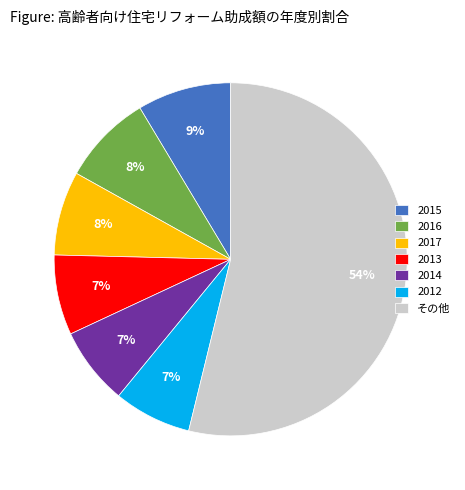

Is it true that その他 is 54% of the pie?

True